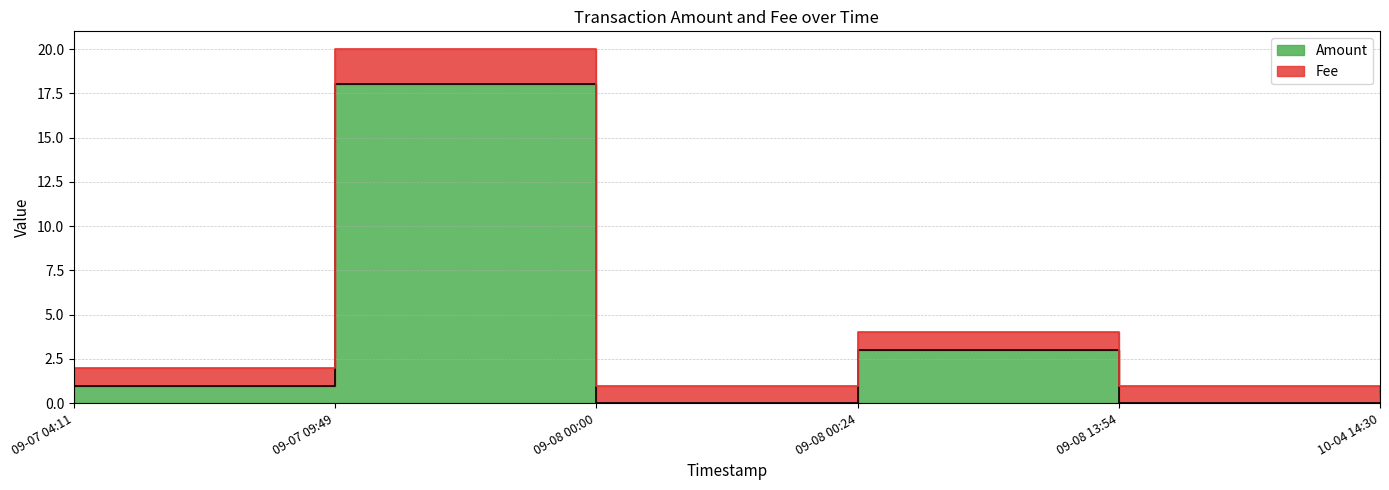

True or false: the data shows 5.1 at 09-08 00:24.

False